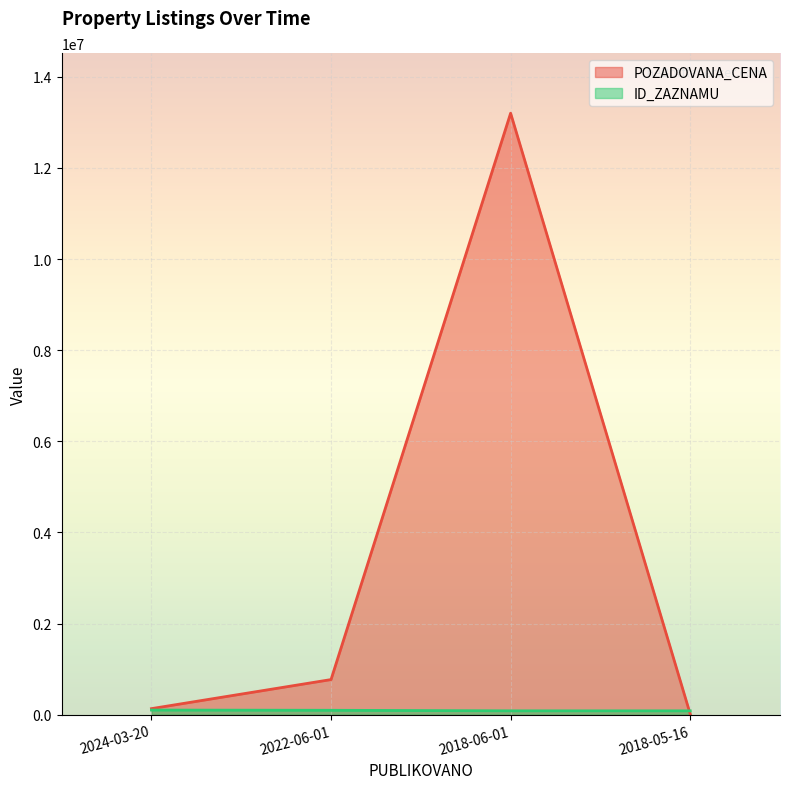

What is the label of the 1st point from the left?

2024-03-20